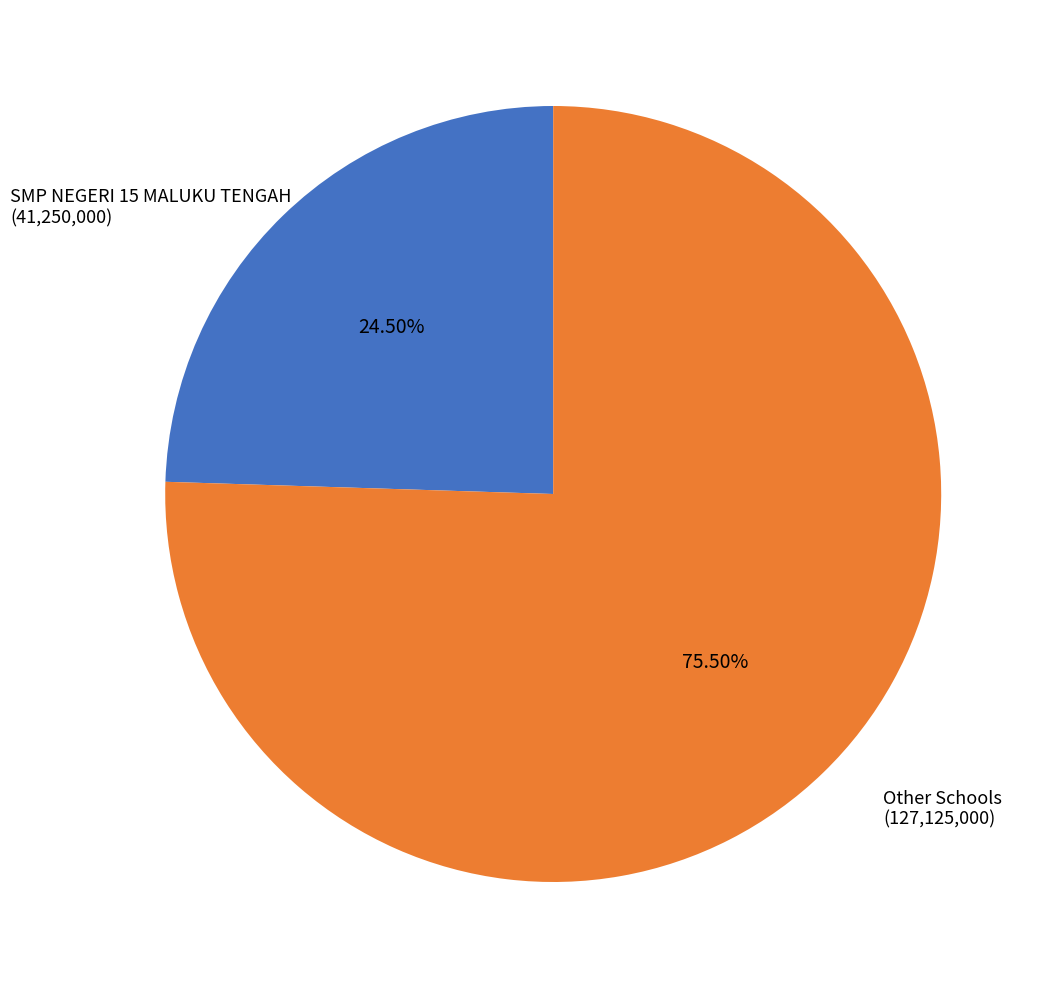

Is there a majority slice in this chart?

Yes